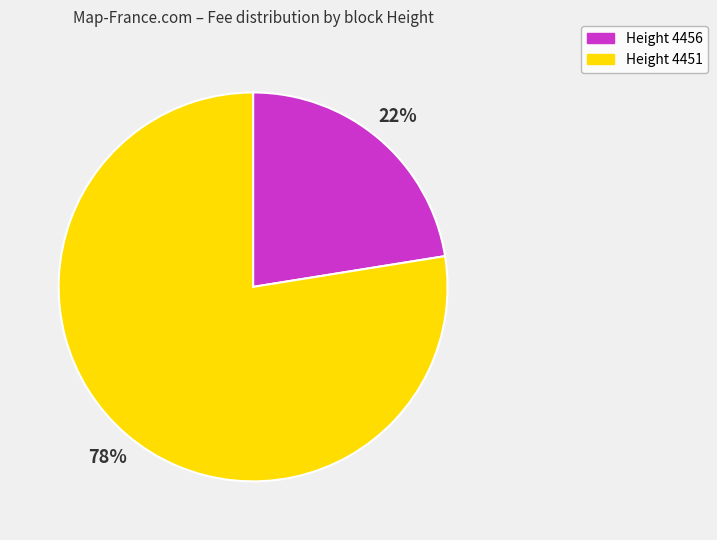

How many slices are in this pie chart?

2